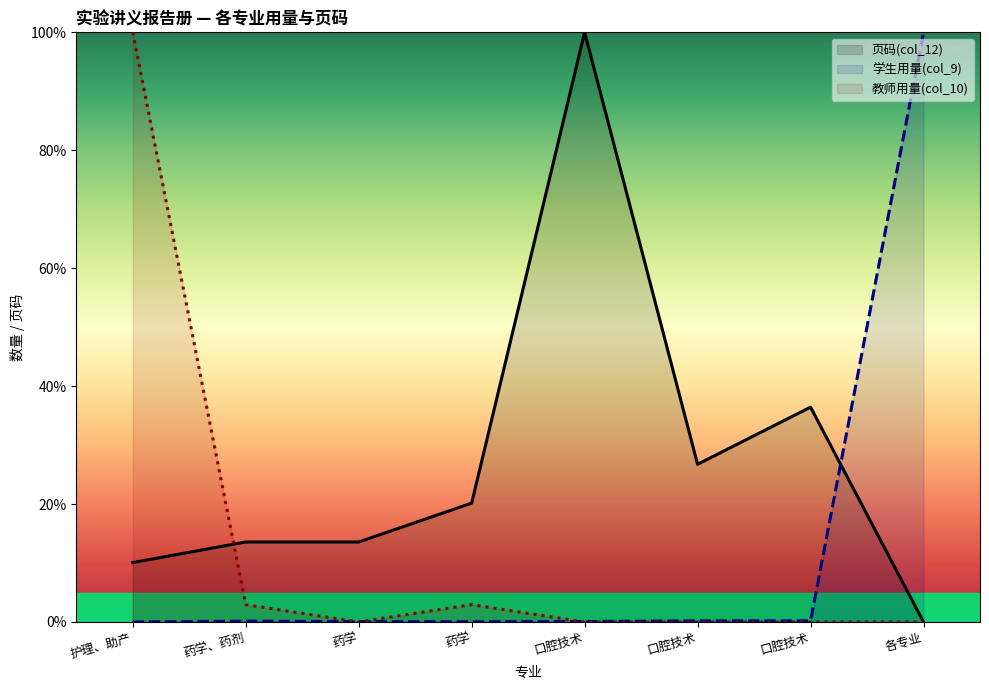

What are all the series names shown in the legend?

页码(col_12), 学生用量(col_9), 教师用量(col_10)